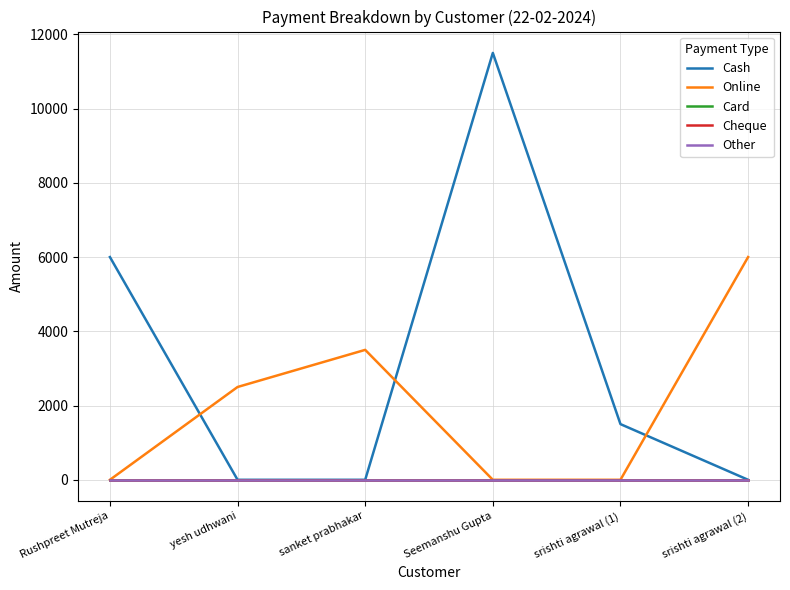

True or false: Cheque and Other intersect in this chart.

False